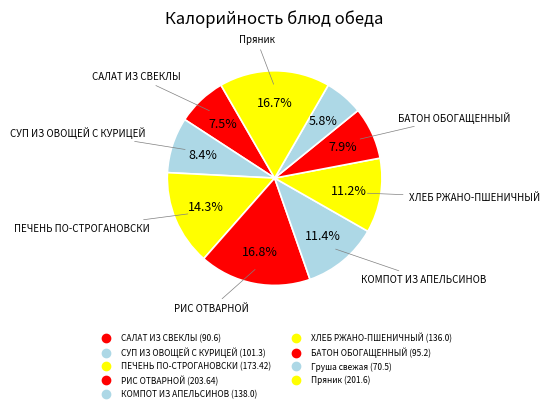

What percentage is NOT represented by Пряник?

83.3%